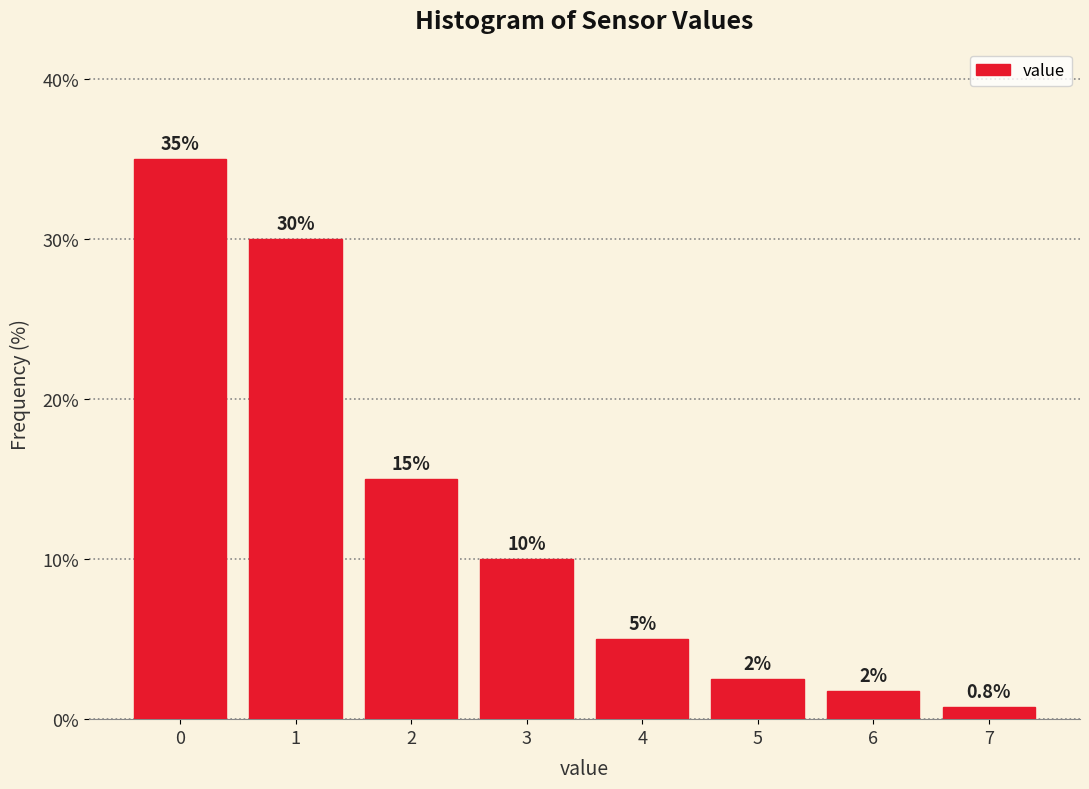

What is the value of the 8th bar from the left?

0.8